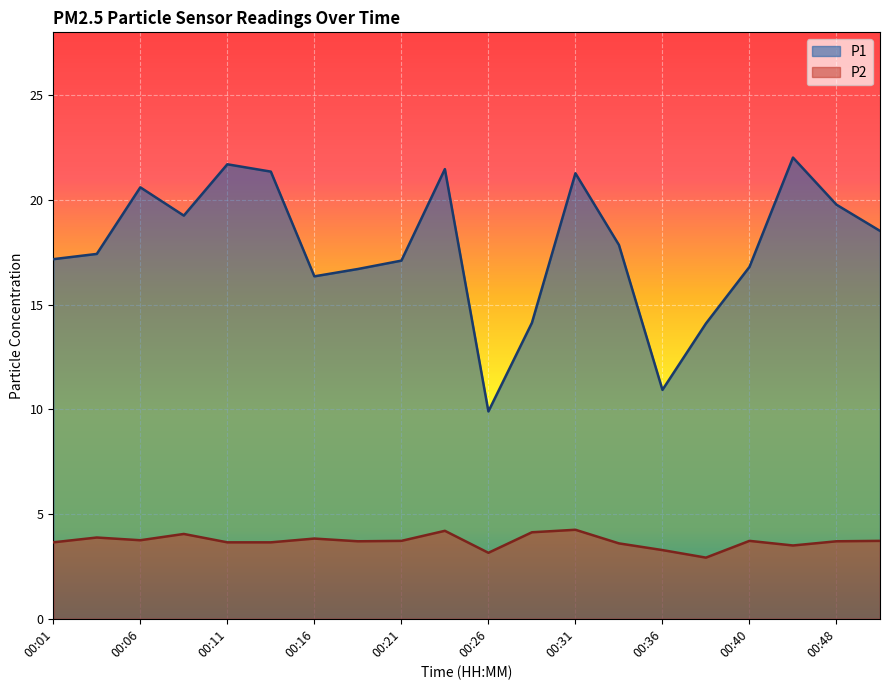

Rank the categories by P1 value from highest to lowest.

00:43, 00:11, 00:23, 00:14, 00:31, 00:06, 00:48, 00:09, 00:51, 00:33, 00:03, 00:01, 00:21, 00:40, 00:18, 00:16, 00:28, 00:38, 00:36, 00:26